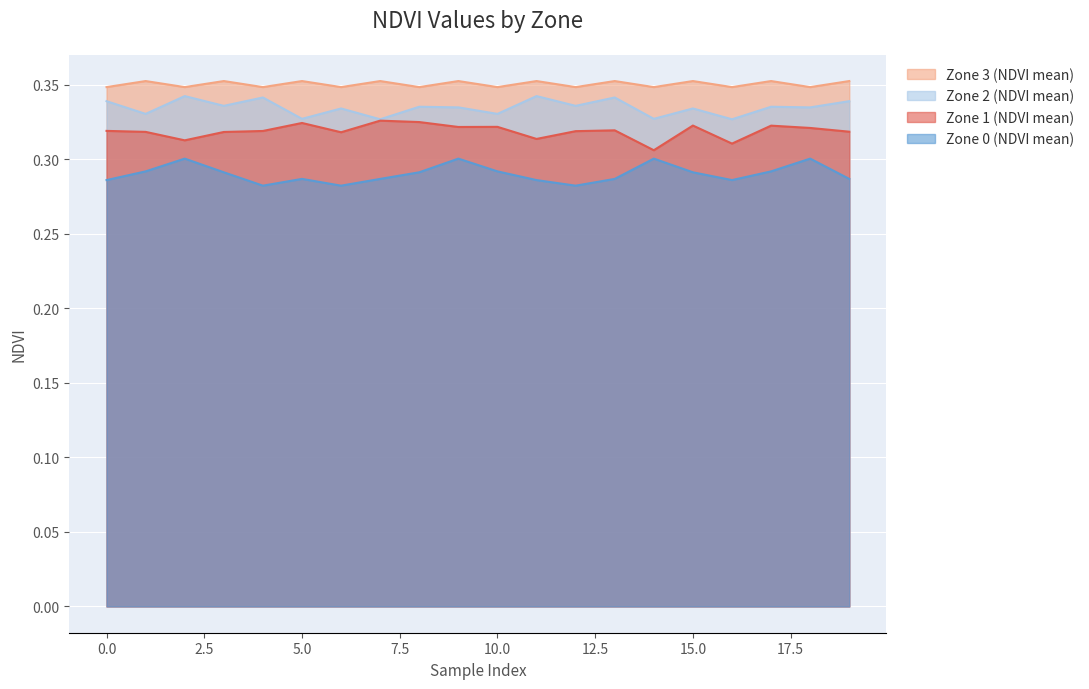

True or false: Zone 0 (NDVI mean) has more than 2 points higher than both neighbors.

True